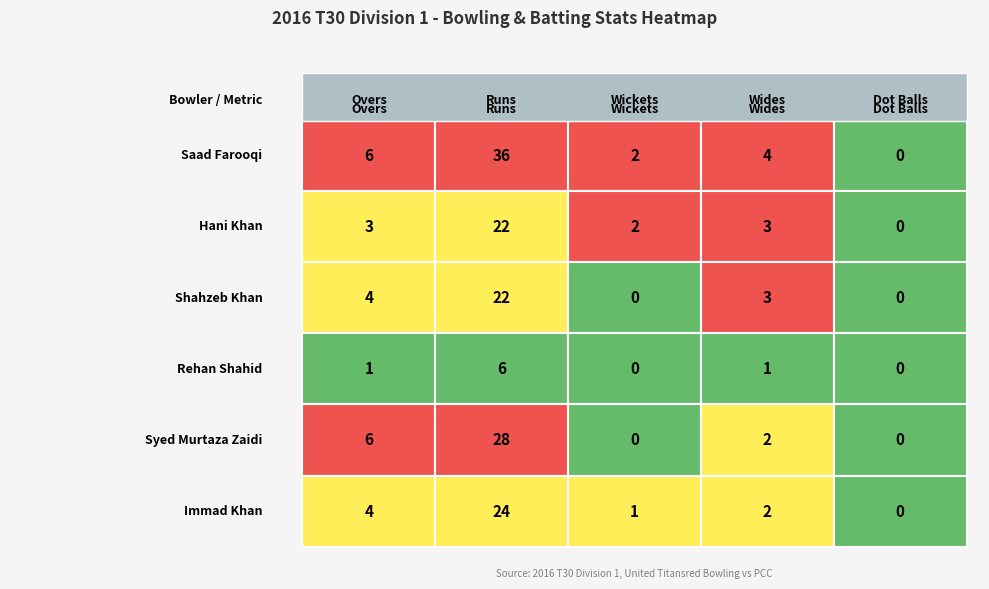

True or false: Wickets has a value of 0 at 3.

True